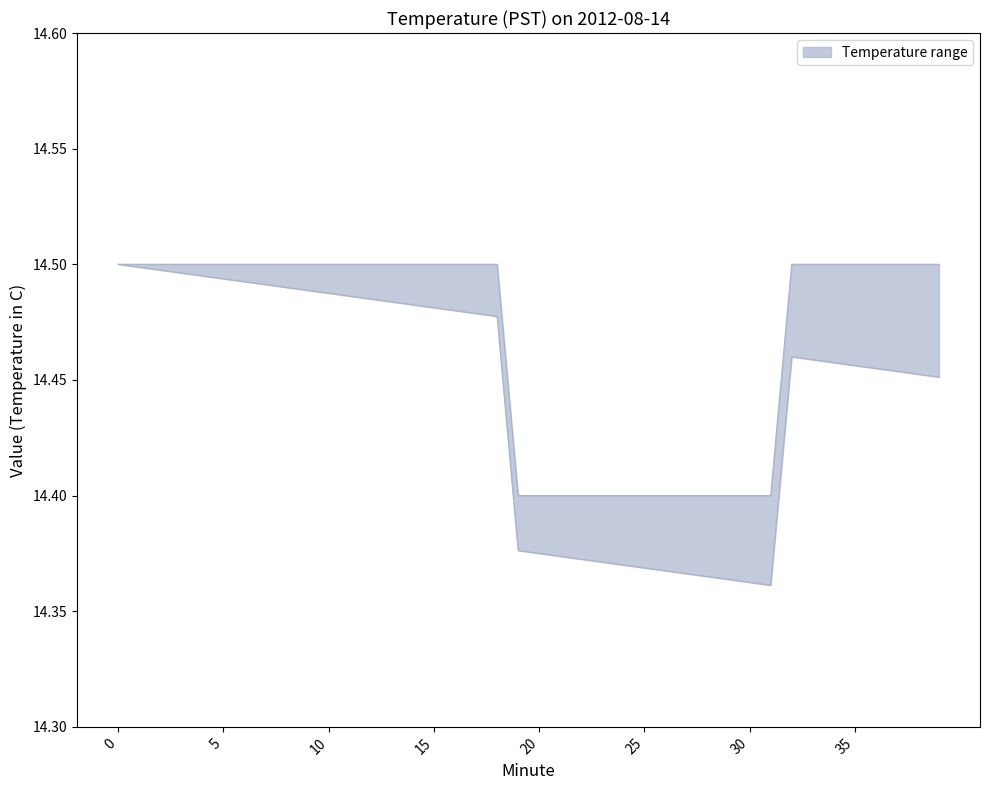

What is the value of the 6th point from the left?

14.5